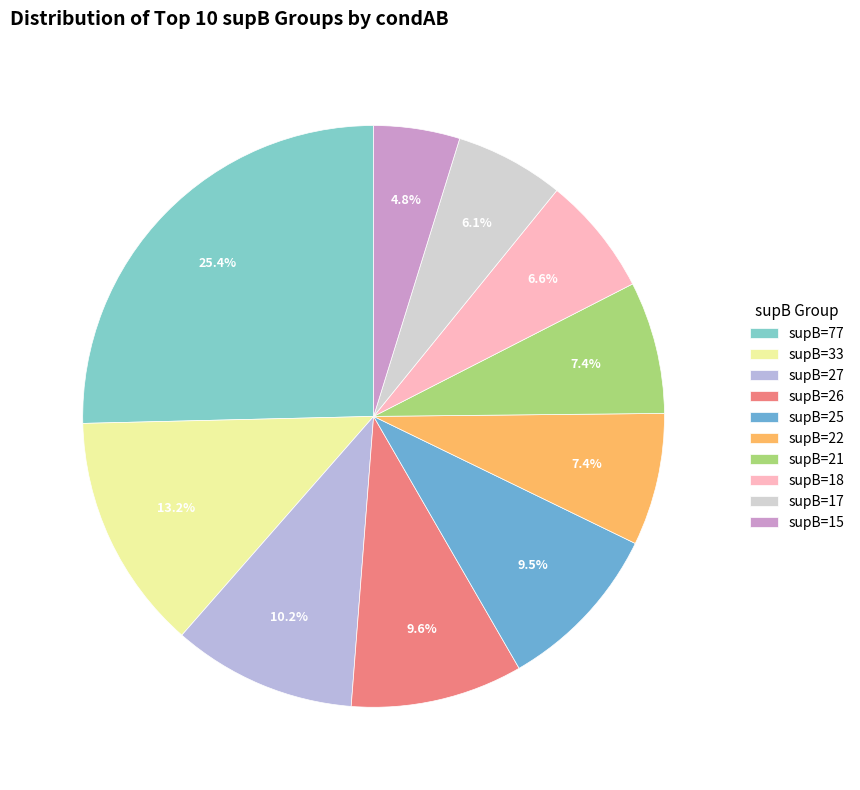

What portion of the pie excludes supB=25?

90.5%